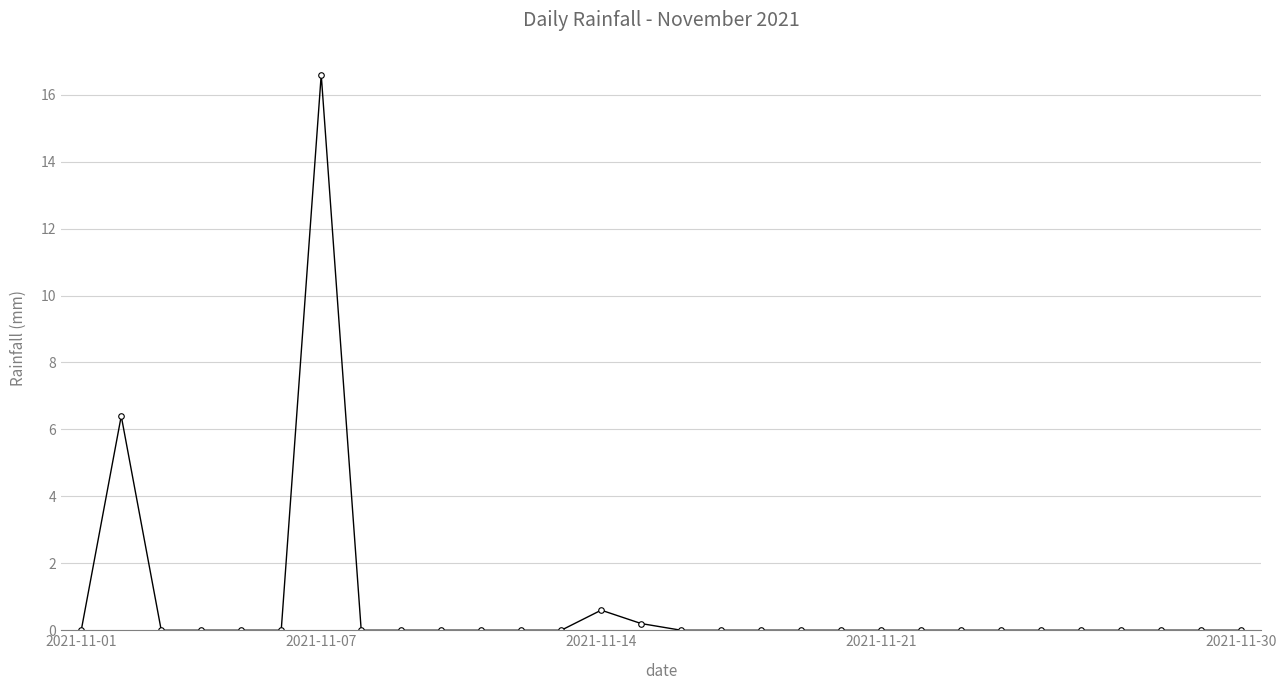

True or false: there are more than 0 points higher than both neighbors.

True